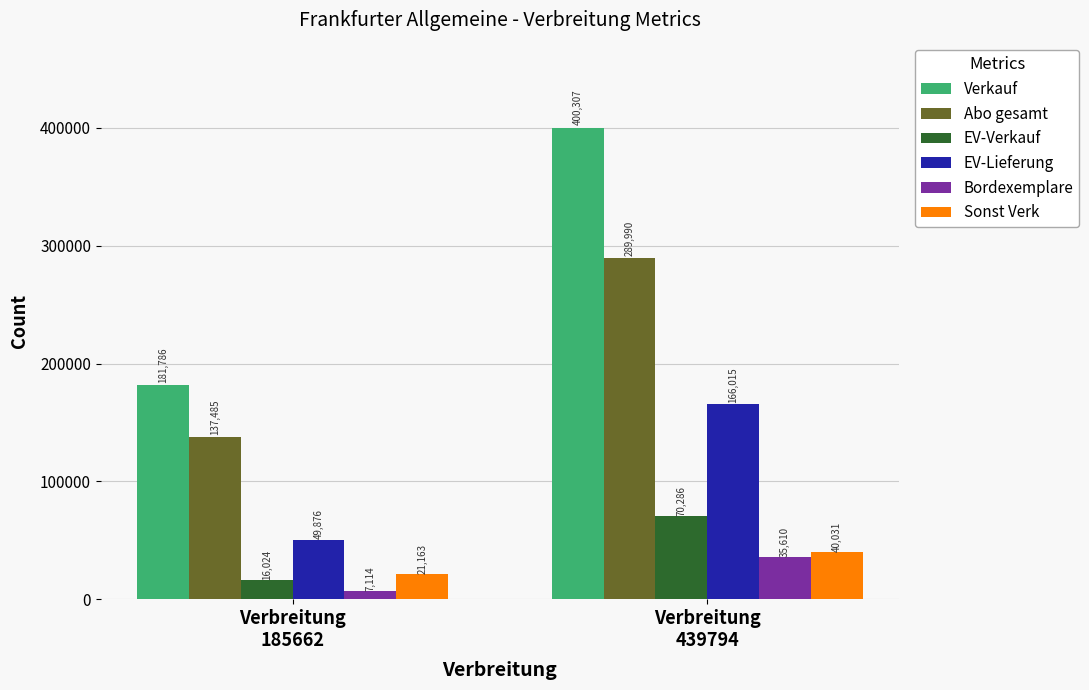

Is the value of Sonst Verk at Verbreitung
439794 greater than the value of EV-Lieferung at Verbreitung
185662?

No